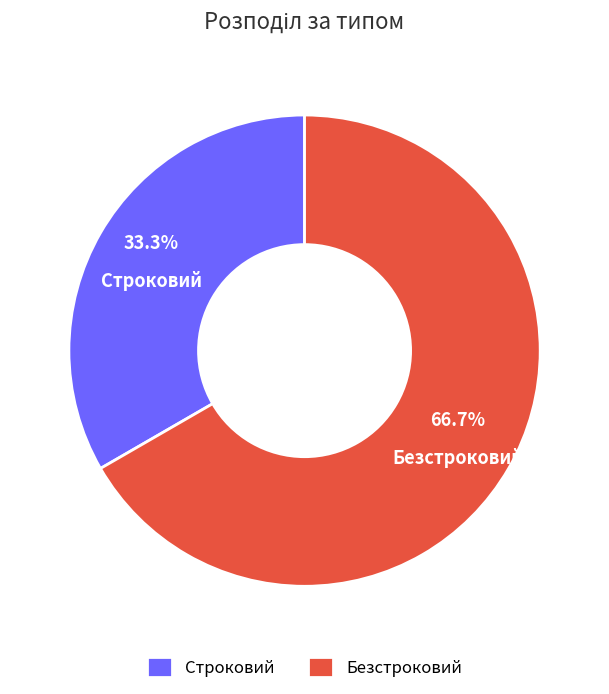

Which slice is the largest?

Безстроковий